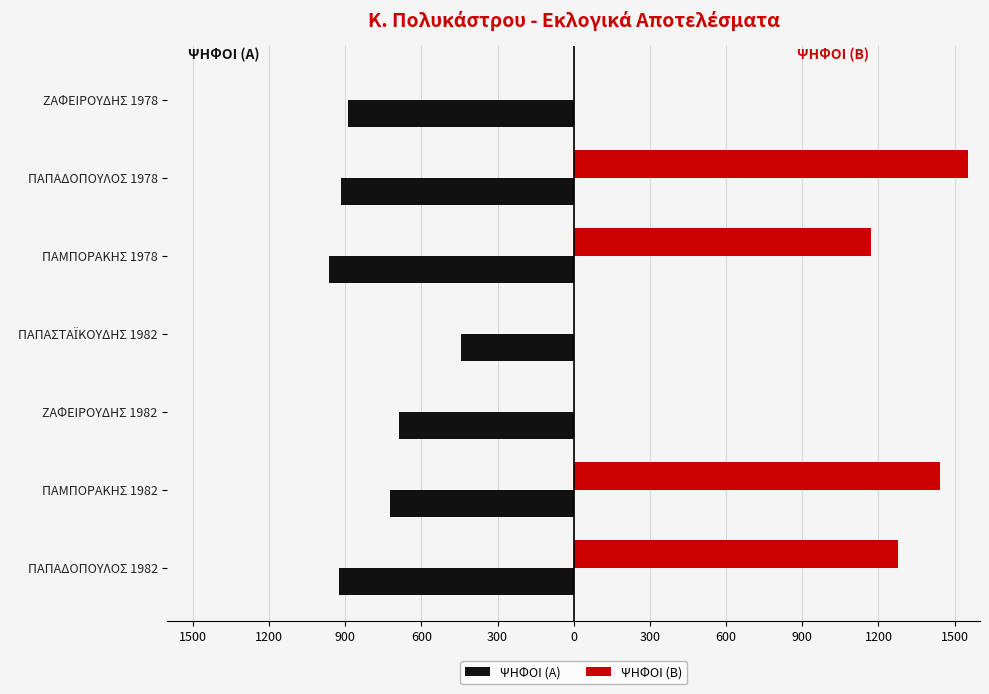

What are all the series names shown in the legend?

ΨΗΦΟΙ (Α), ΨΗΦΟΙ (Β)